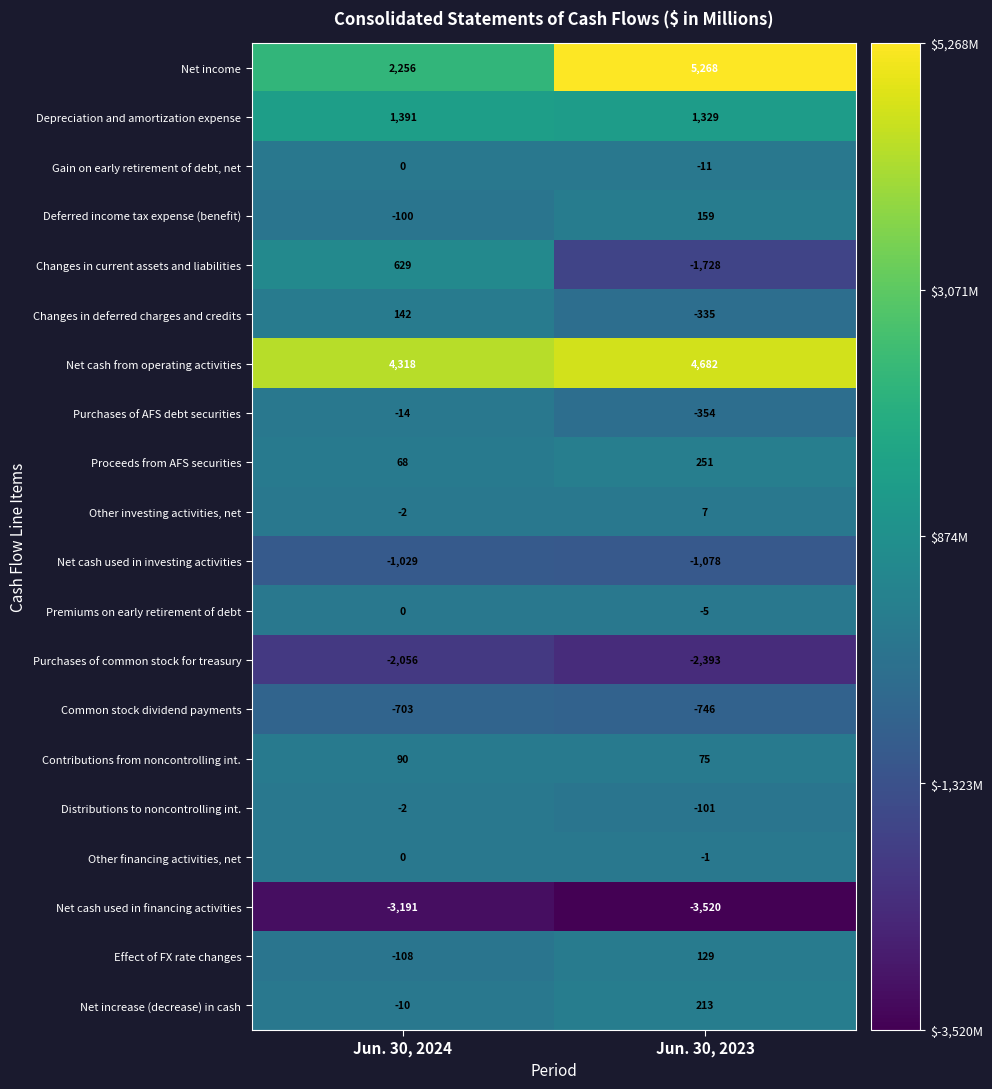

What is the spread (max minus min) of values at Jun. 30, 2023?

8788